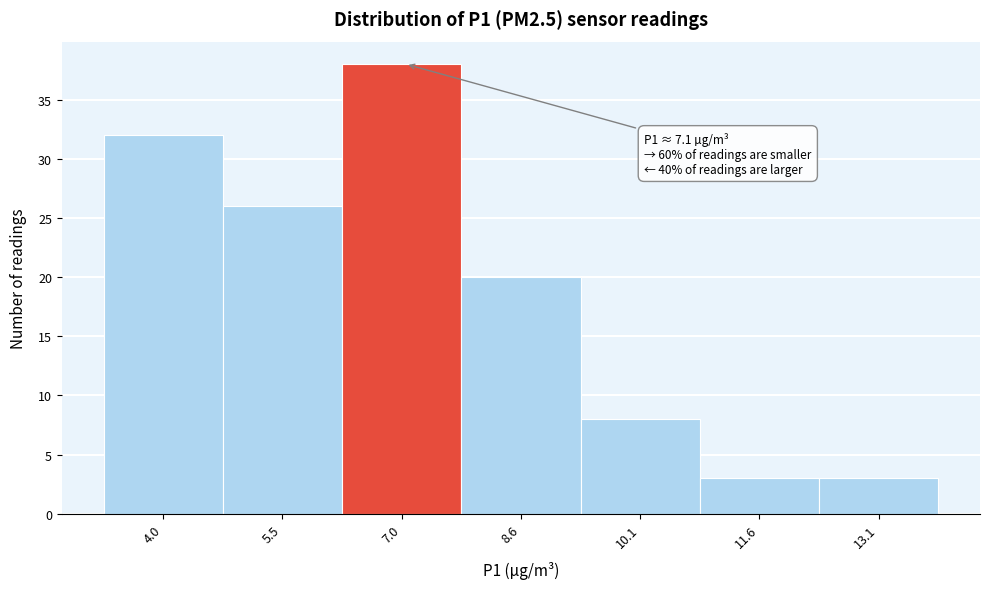

Which range on the x-axis has the tallest bar?

6.3 to 7.8